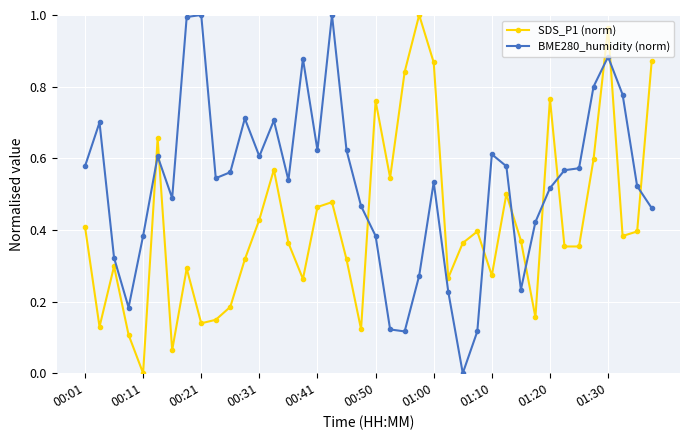

Which series has the largest total across all categories?

BME280_humidity (norm)